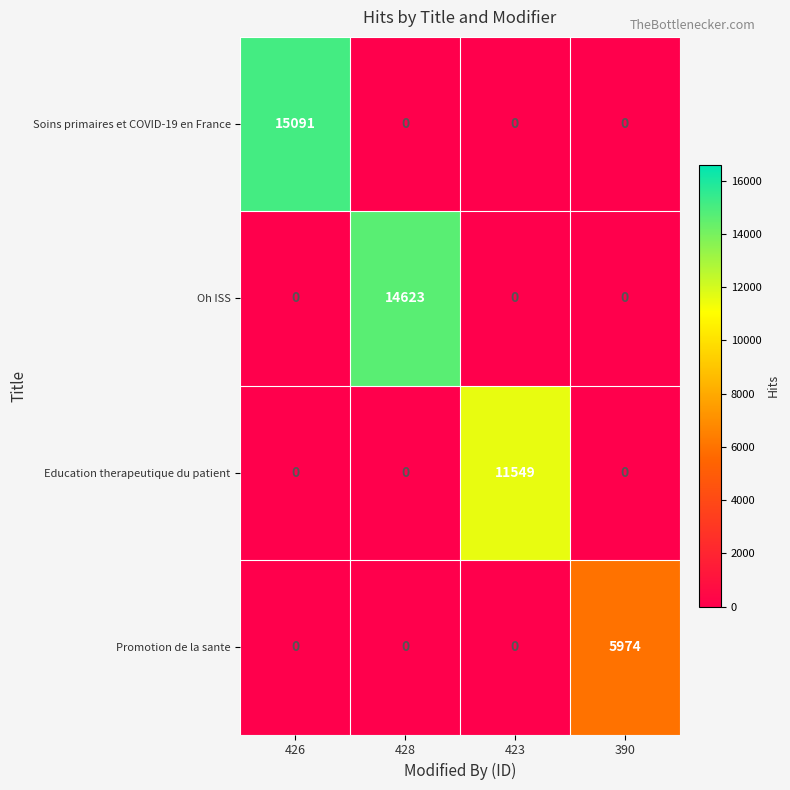

At how many categories does at least one series exceed 14721?

1